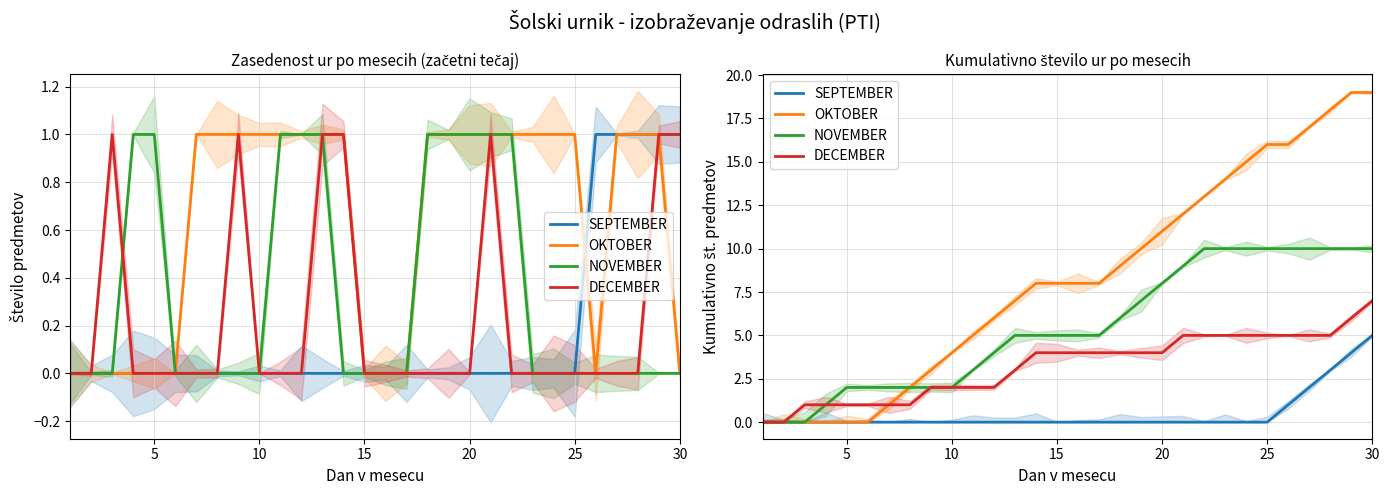

Which series has the largest total across all categories?

OKTOBER